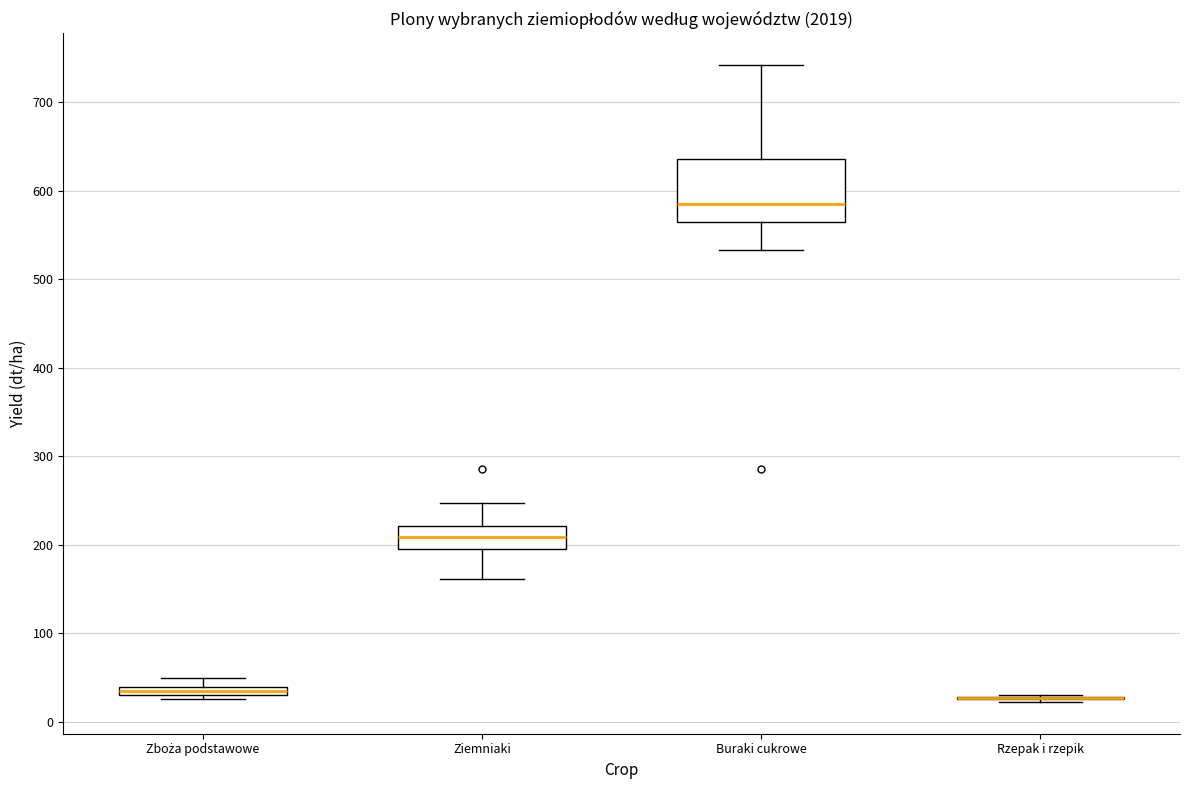

Where is the lower edge of the box for Buraki cukrowe on the y-axis? The values are not printed on the chart, so give them approximately, as read against the axis.

570